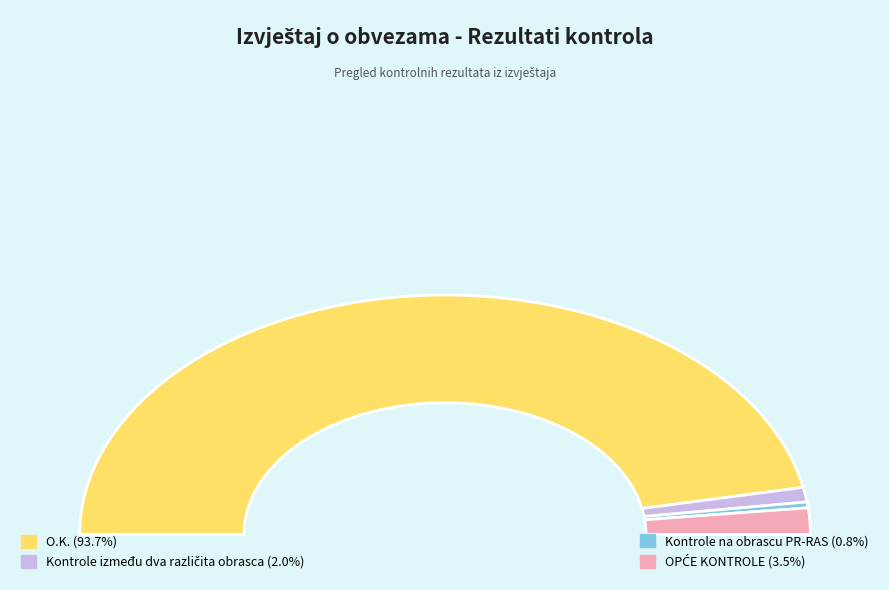

Does O.K. represent more than half of the total?

Yes